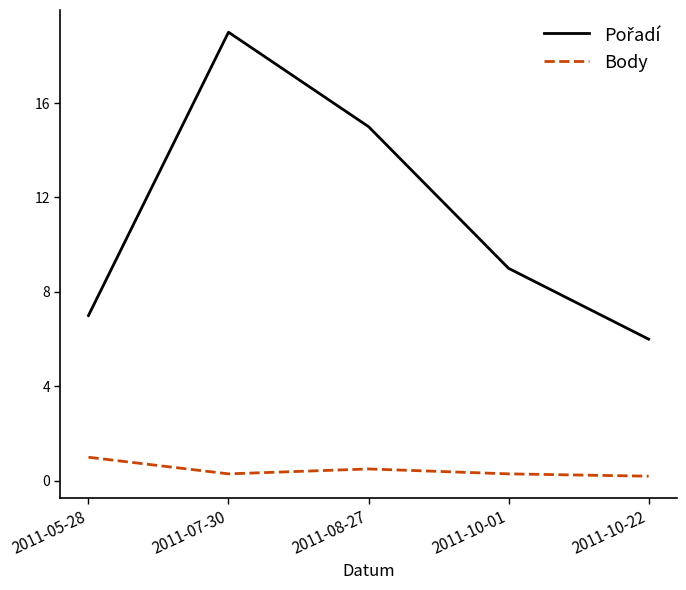

What is the difference between the Body values at 2011-05-28 and 2011-08-27?

0.5